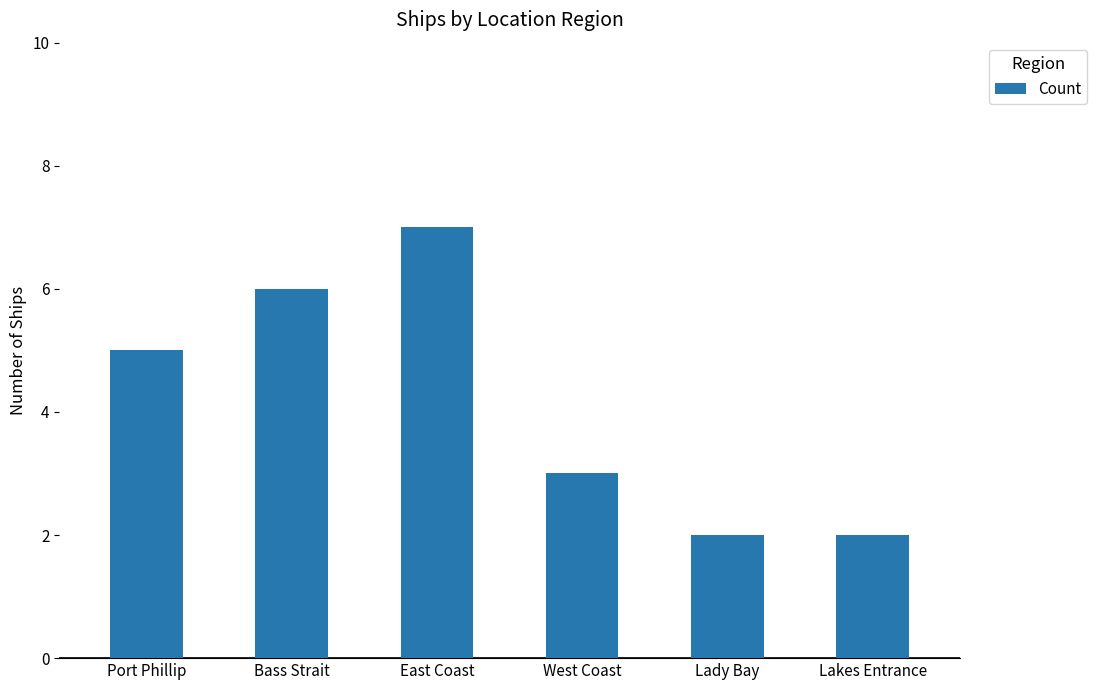

What is the average value?

4